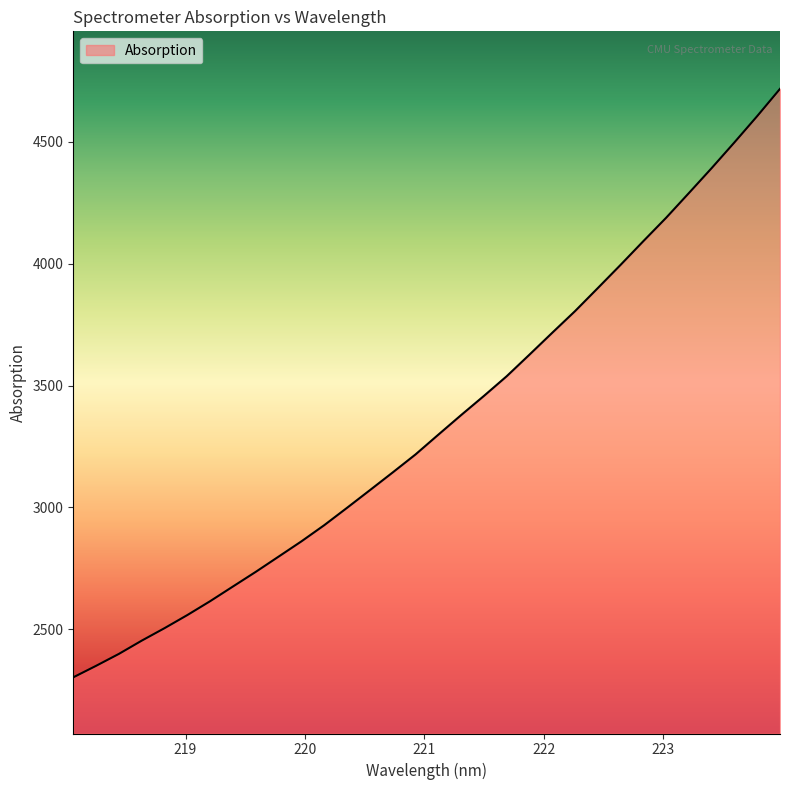

What is the difference between the second highest and minimum values?

2301.5